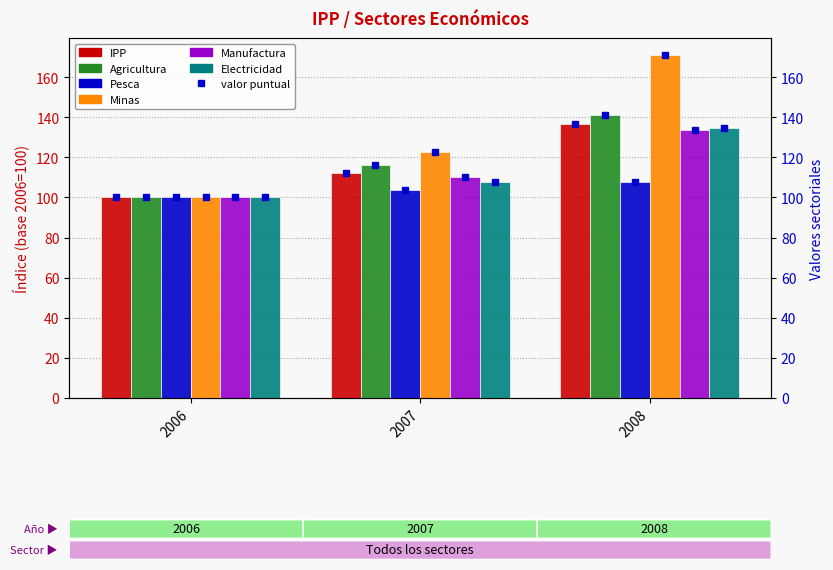

Where is IPP nearest to the value 118?

2007